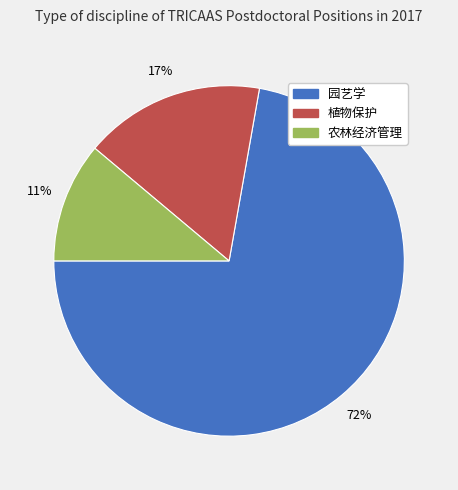

The 园艺学 slice represents 72% of the pie. True or false?

True